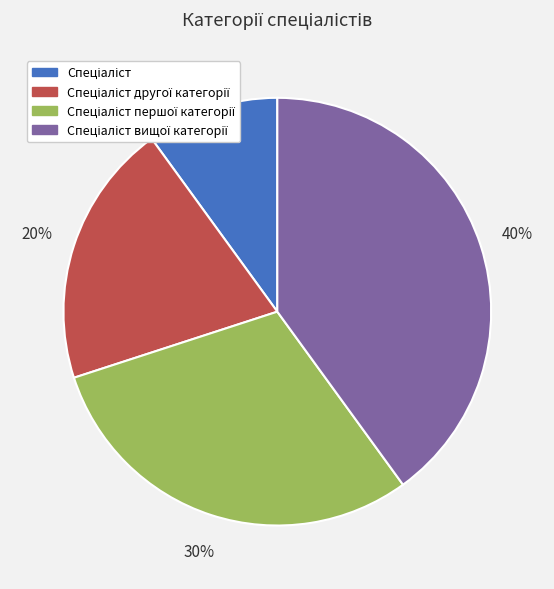

Does any single category account for the majority?

No